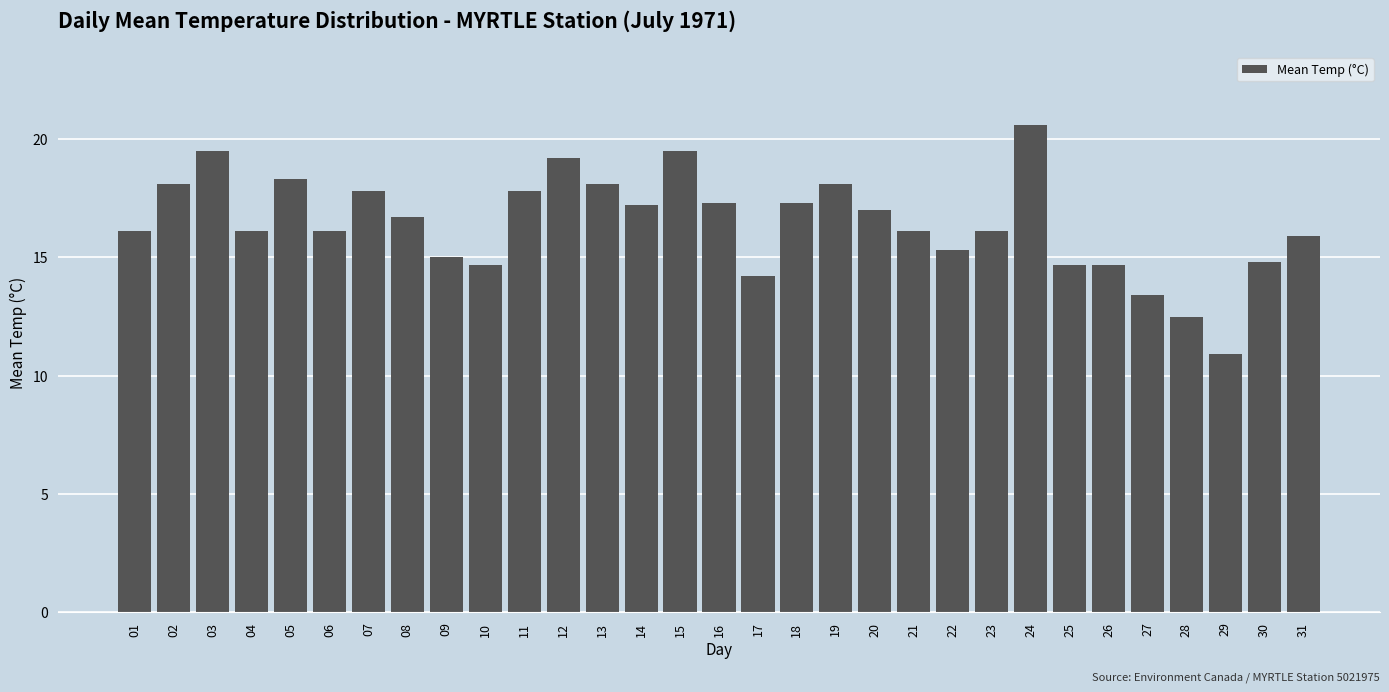

What is the value of the 7th bar from the left?

17.8